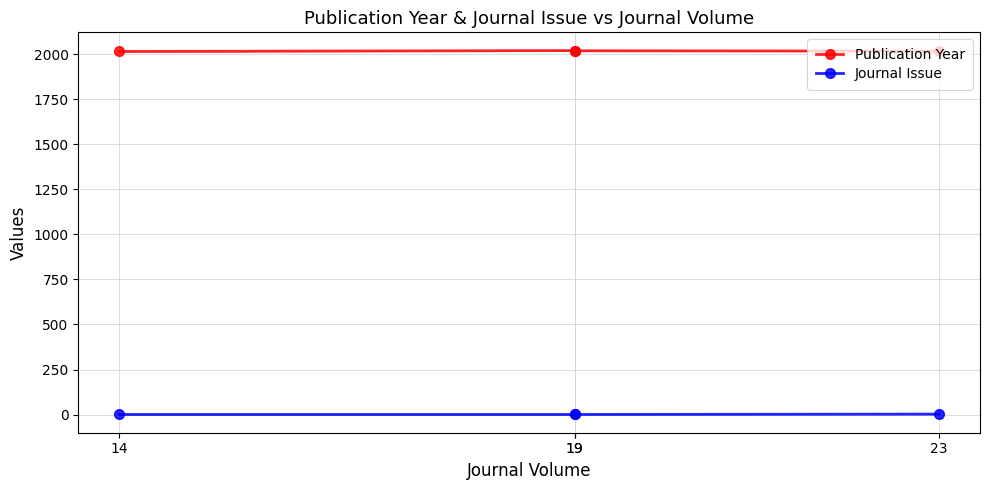

What is the minimum value shown in the chart?

1